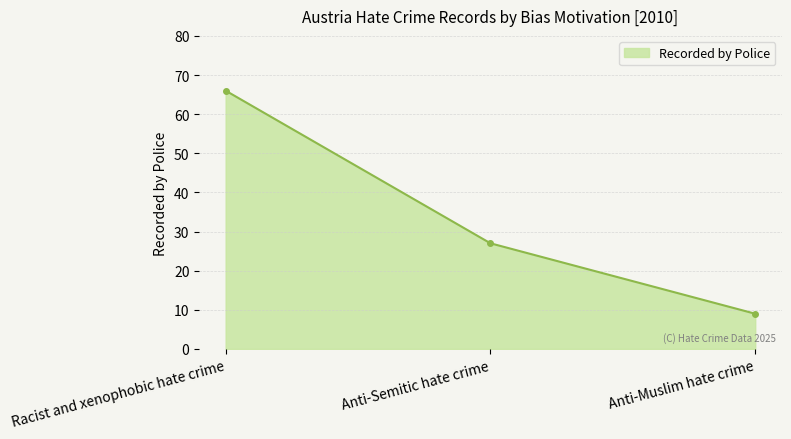

What is the change in value from Anti-Semitic hate crime to Anti-Muslim hate crime?

-18